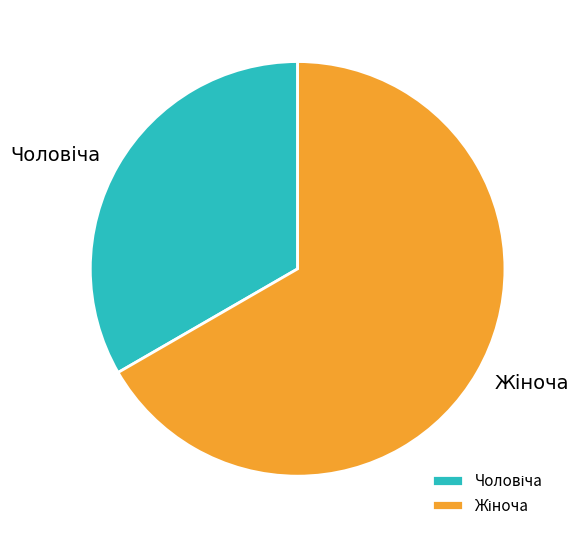

Rank the categories by value from highest to lowest.

Жіноча, Чоловіча